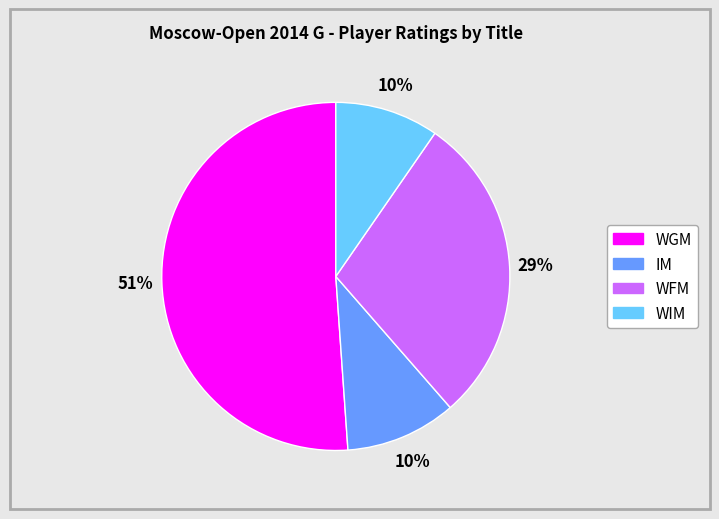

To the nearest percent, what is the average slice percentage?

25%